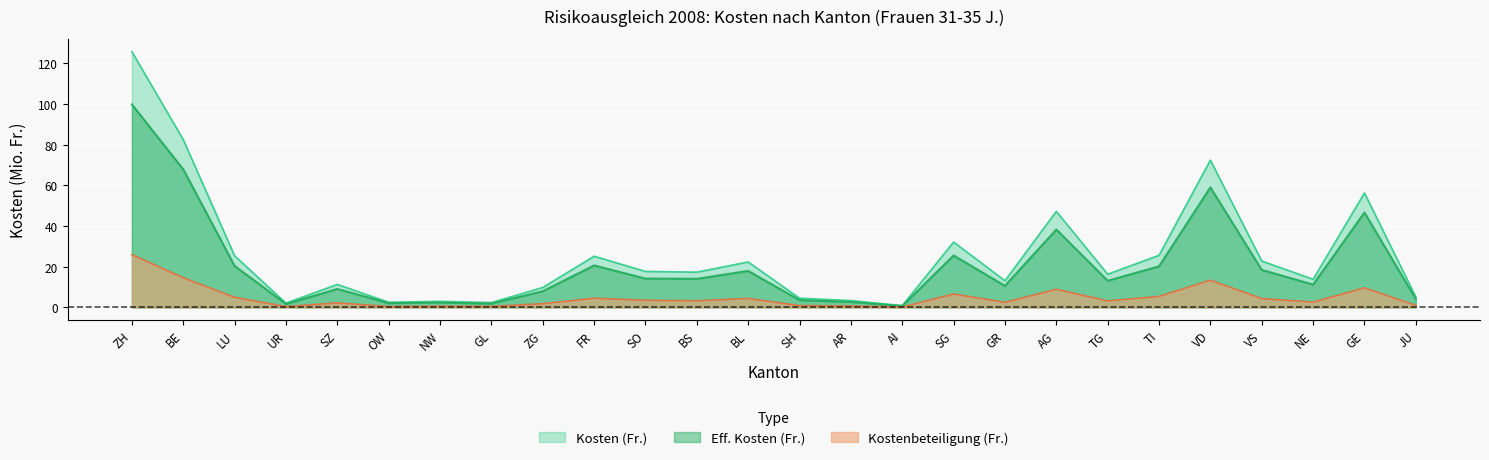

Rank the series by their average value, from lowest to highest.

Kostenbeteiligung (Fr.), Eff. Kosten (Fr.), Kosten (Fr.)